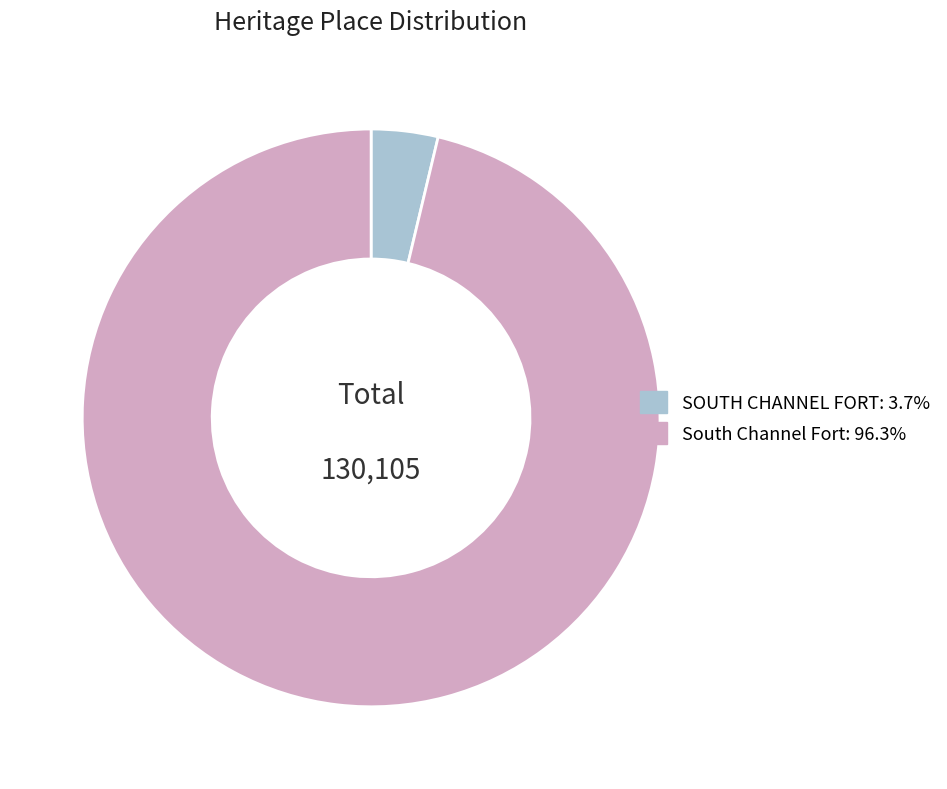

Between SOUTH CHANNEL FORT and South Channel Fort, which is larger?

South Channel Fort